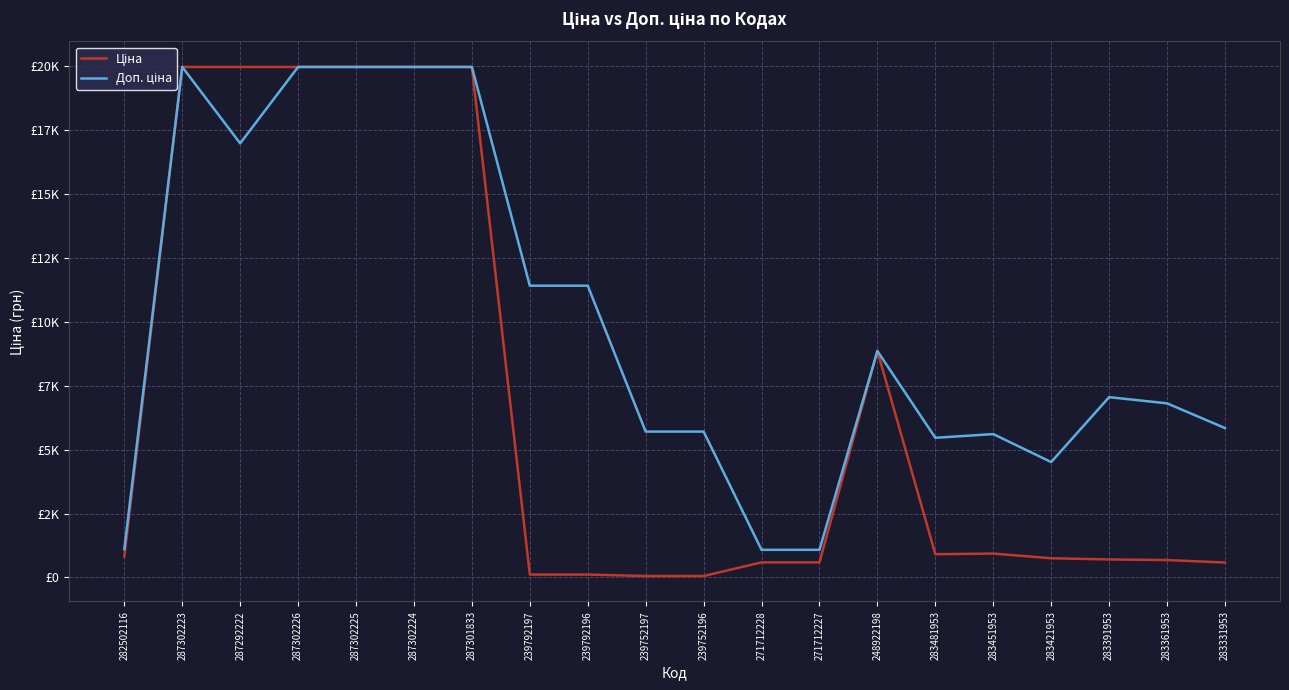

Does the chart have visible grid lines?

Yes